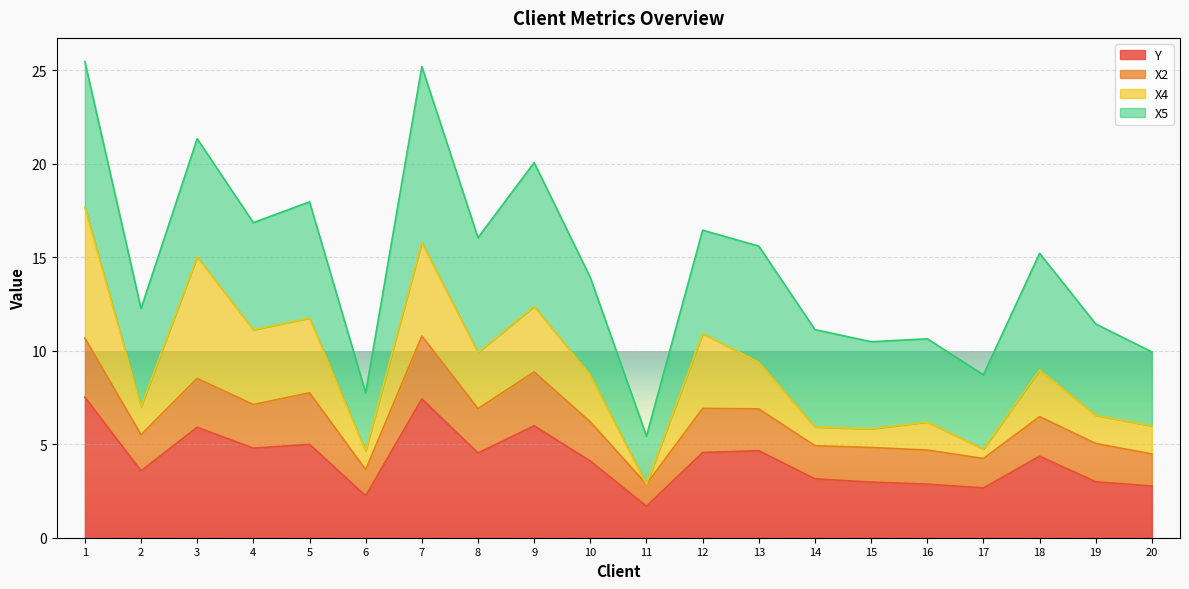

What is the total value across all series at 19?

11.4